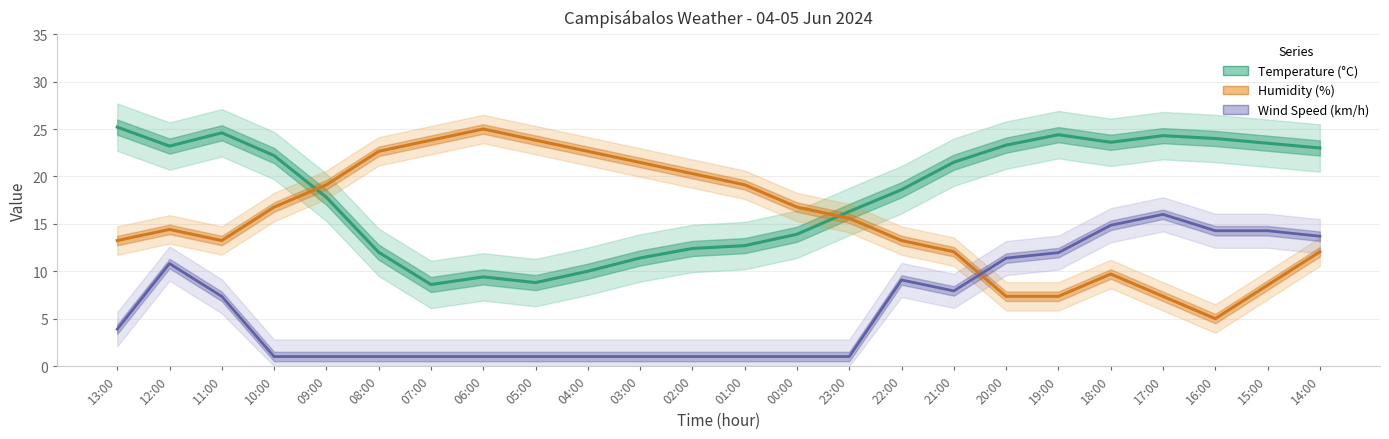

Reading left to right, list all the values displayed in this chart.

Temperature (°C): 13:00=25.2	12:00=23.2	11:00=24.6	10:00=22.2	09:00=17.8	08:00=12.0	07:00=8.6	06:00=9.4	05:00=8.8	04:00=10.0	03:00=11.4	02:00=12.4	01:00=12.7	00:00=13.9	23:00=16.3	22:00=18.6	21:00=21.5	20:00=23.3	19:00=24.4	18:00=23.6	17:00=24.3	16:00=24.0	15:00=23.5	14:00=23.0
Humidity (%): 13:00=13.2	12:00=14.4	11:00=13.2	10:00=16.8	09:00=19.1	08:00=22.6	07:00=23.8	06:00=25.0	05:00=23.8	04:00=22.6	03:00=21.5	02:00=20.3	01:00=19.1	00:00=16.8	23:00=15.6	22:00=13.2	21:00=12.1	20:00=7.4	19:00=7.4	18:00=9.7	17:00=7.4	16:00=5.0	15:00=8.5	14:00=12.1
Wind Speed (km/h): 13:00=3.9	12:00=10.8	11:00=7.3	10:00=1.0	09:00=1.0	08:00=1.0	07:00=1.0	06:00=1.0	05:00=1.0	04:00=1.0	03:00=1.0	02:00=1.0	01:00=1.0	00:00=1.0	23:00=1.0	22:00=9.1	21:00=7.9	20:00=11.4	19:00=12.0	18:00=14.8	17:00=16.0	16:00=14.3	15:00=14.3	14:00=13.7